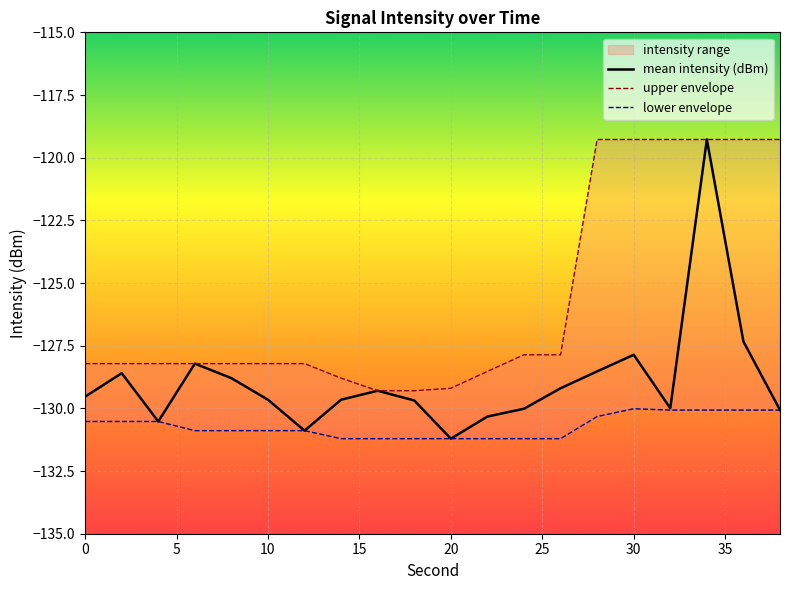

True or false: upper envelope and lower envelope intersect in this chart.

False